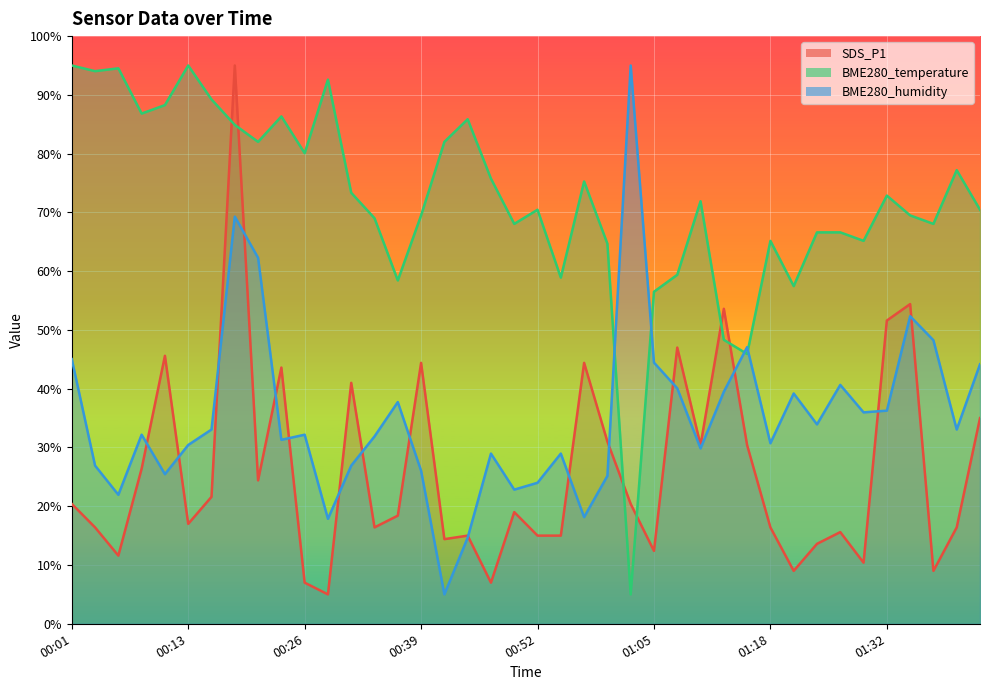

How many intersections are there between BME280_temperature and BME280_humidity?

4